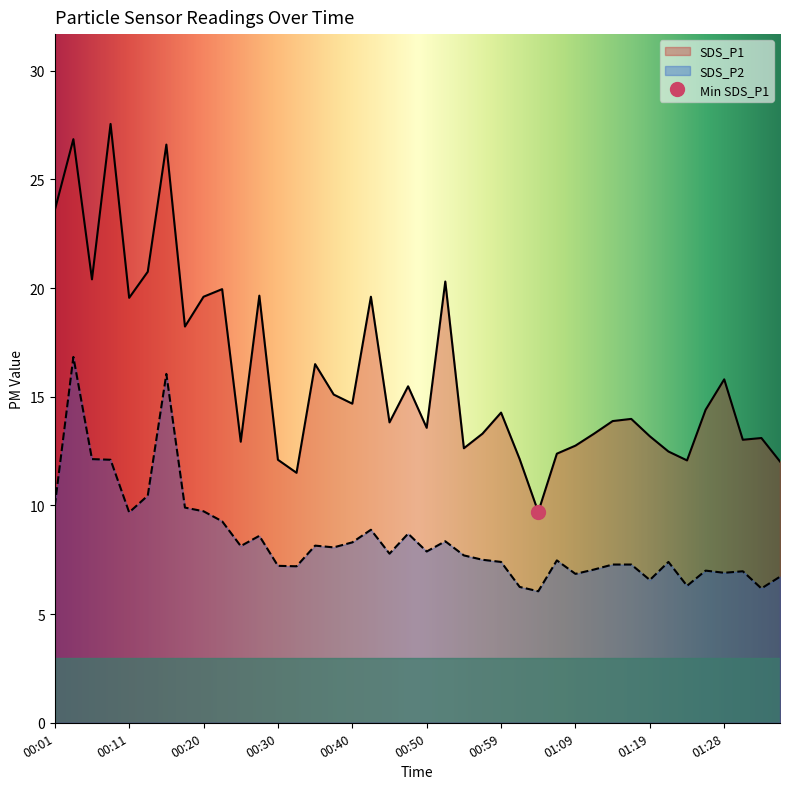

Reading left to right, transcribe all the data shown in this chart.

SDS_P1: 23.6	26.9	20.4	27.6	19.6	20.8	26.6	18.2	19.6	19.9	12.9	19.6	12.1	11.5	16.5	15.1	14.7	19.6	13.8	15.5	13.6	20.3	12.6	13.3	14.3	12.1	9.7	12.4	12.8	13.3	13.9	14.0	13.2	12.5	12.1	14.4	15.8	13.0	13.1	12.0
SDS_P2: 10.0	16.8	12.1	12.1	9.7	10.4	16.1	9.9	9.7	9.3	8.1	8.6	7.2	7.2	8.2	8.1	8.3	8.9	7.8	8.7	7.9	8.3	7.7	7.5	7.4	6.2	6.0	7.5	6.8	7.0	7.3	7.3	6.6	7.4	6.3	7.0	6.9	7.0	6.2	6.7